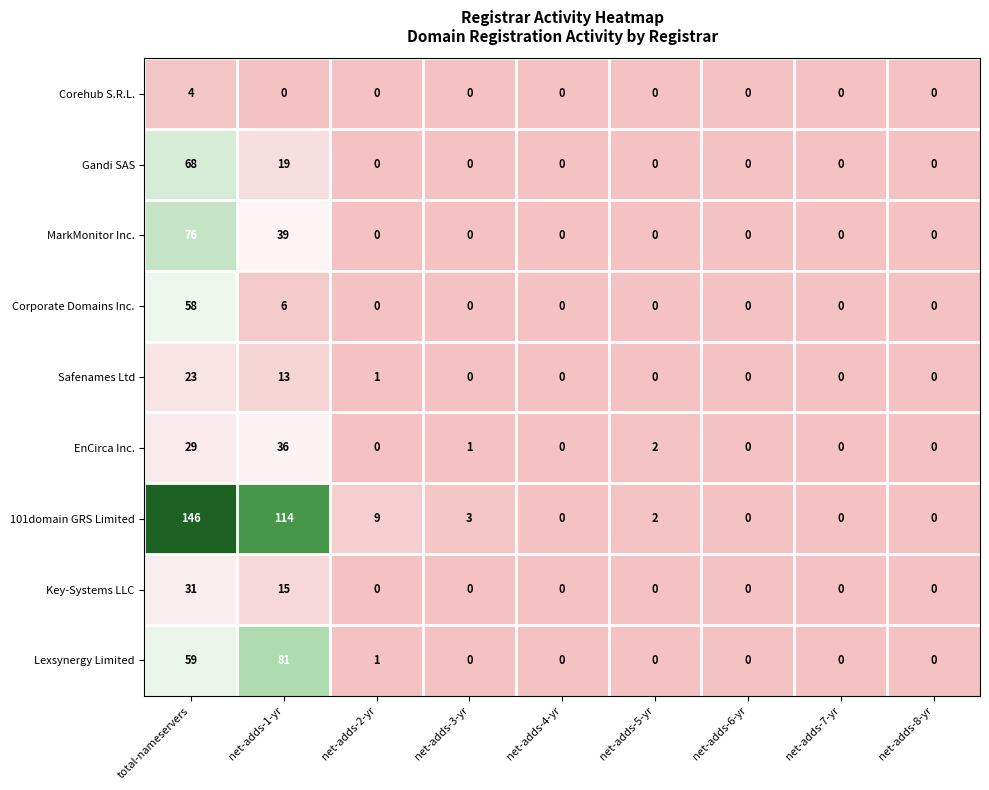

How many series are shown in this chart?

9